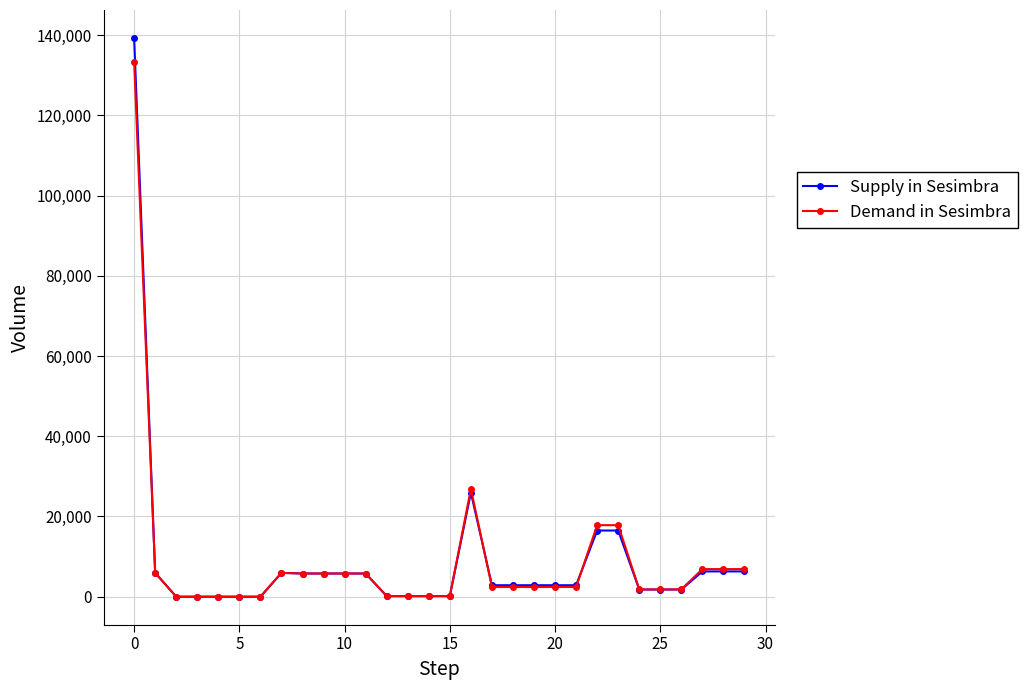

What is the value of the Demand in Sesimbra point at the 10th from the left?

5786.0